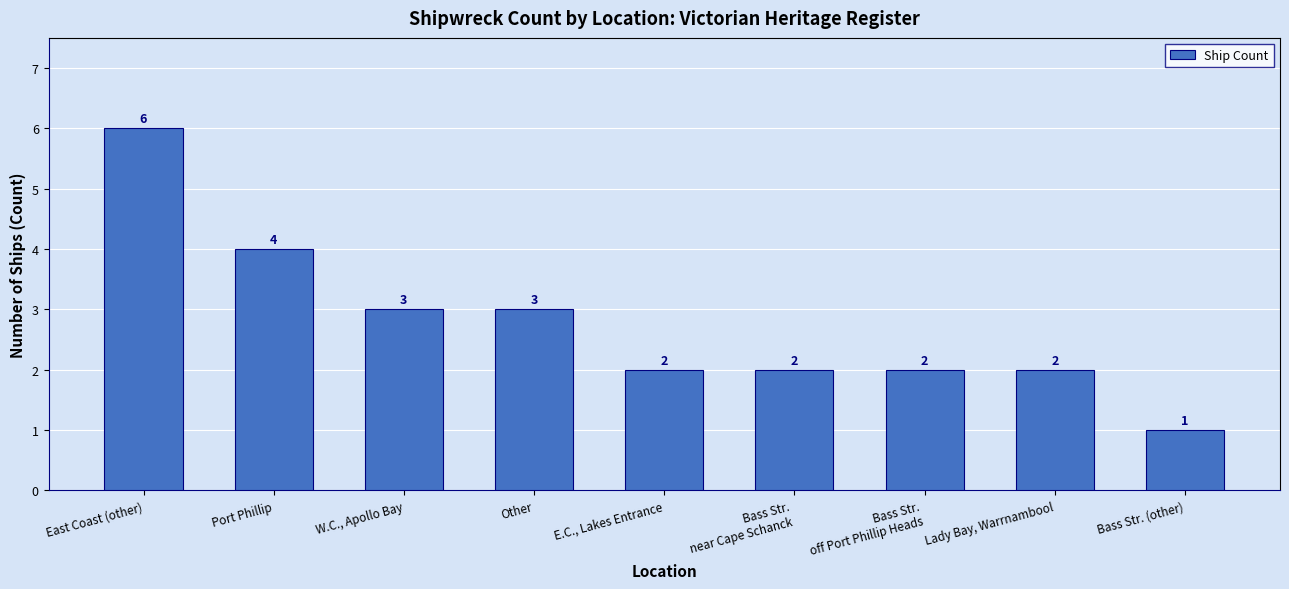

Count the values in the range 2 to 3.

6